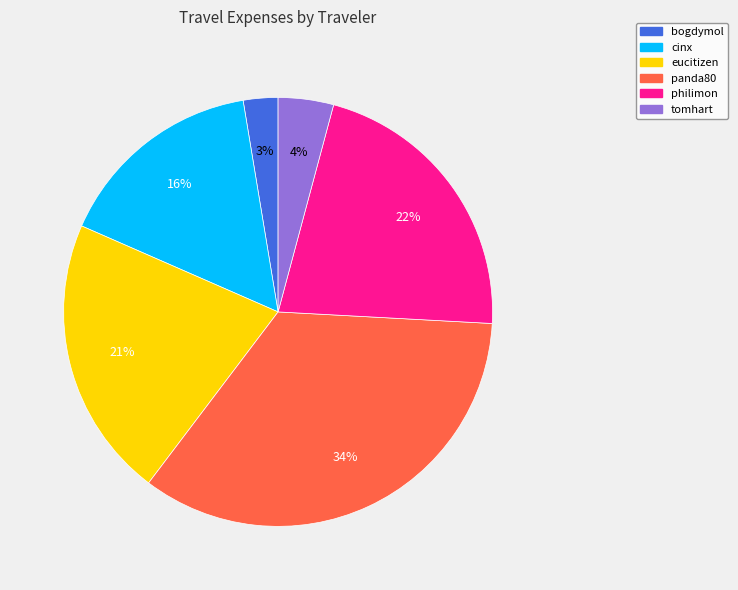

True or false: eucitizen accounts for 6% of the total.

False